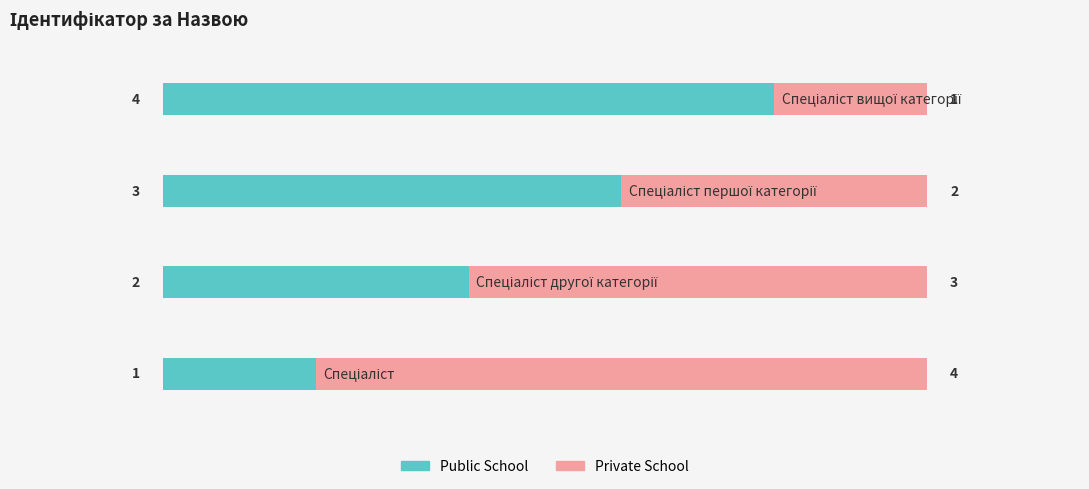

What is the sum of all Public School values?

10